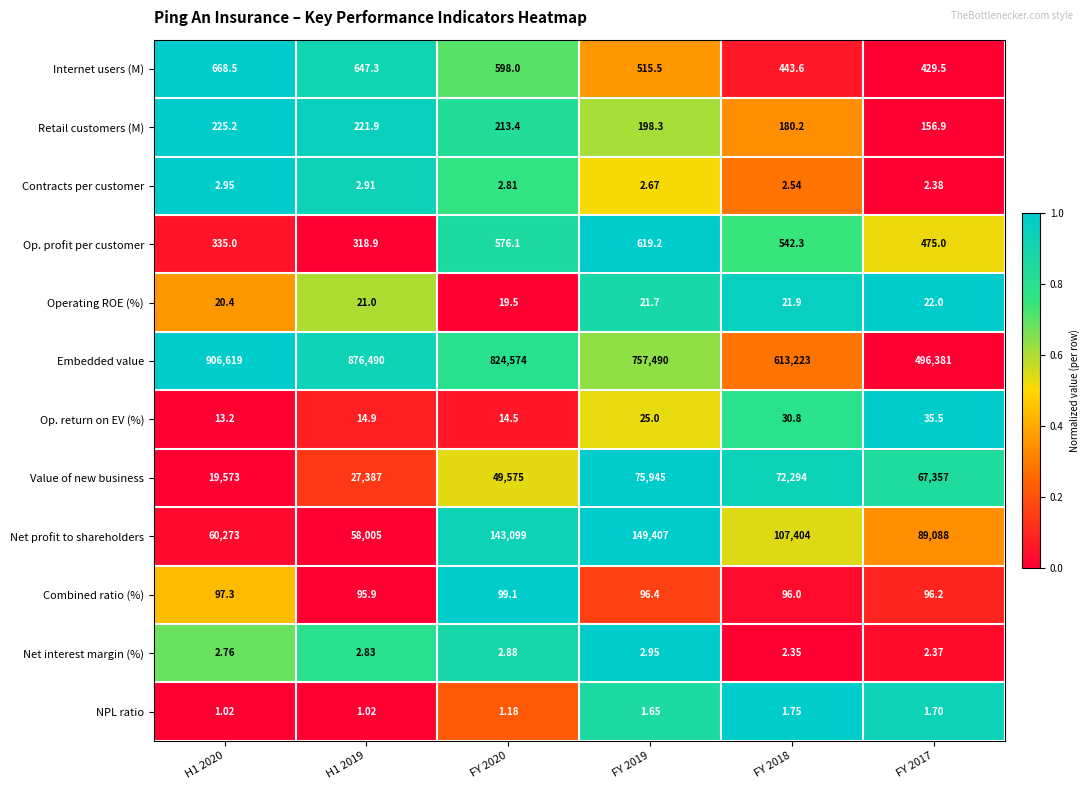

What is the total value across all series at FY 2018?

794242.4